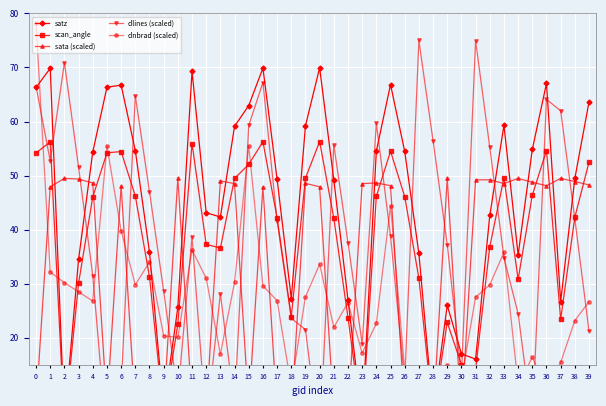

How many data points in satz are less than 49?

18